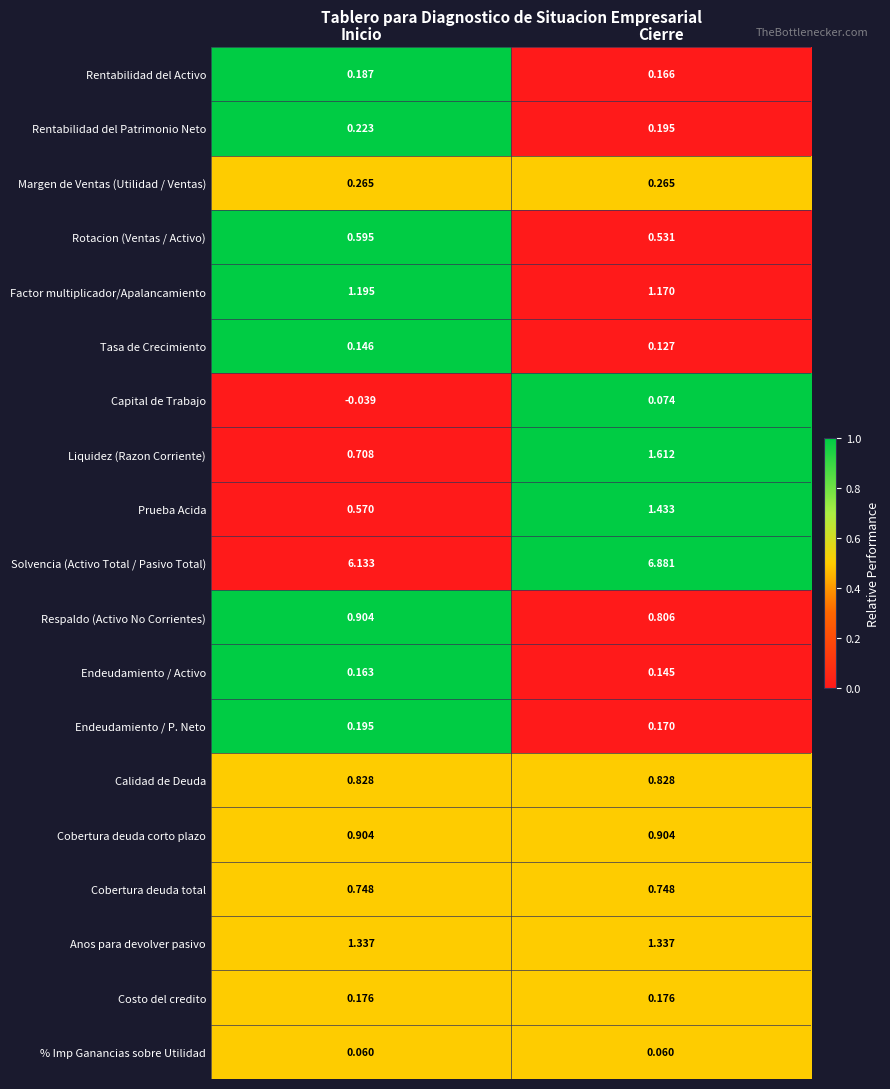

Rank the series at Cierre from highest to lowest value.

Solvencia (Activo Total / Pasivo Total), Liquidez (Razon Corriente), Prueba Acida, Anos para devolver pasivo, Factor multiplicador/Apalancamiento, Cobertura deuda corto plazo, Calidad de Deuda, Respaldo (Activo No Corrientes), Cobertura deuda total, Rotacion (Ventas / Activo), Margen de Ventas (Utilidad / Ventas), Rentabilidad del Patrimonio Neto, Costo del credito, Endeudamiento / P. Neto, Rentabilidad del Activo, Endeudamiento / Activo, Tasa de Crecimiento, Capital de Trabajo, % Imp Ganancias sobre Utilidad